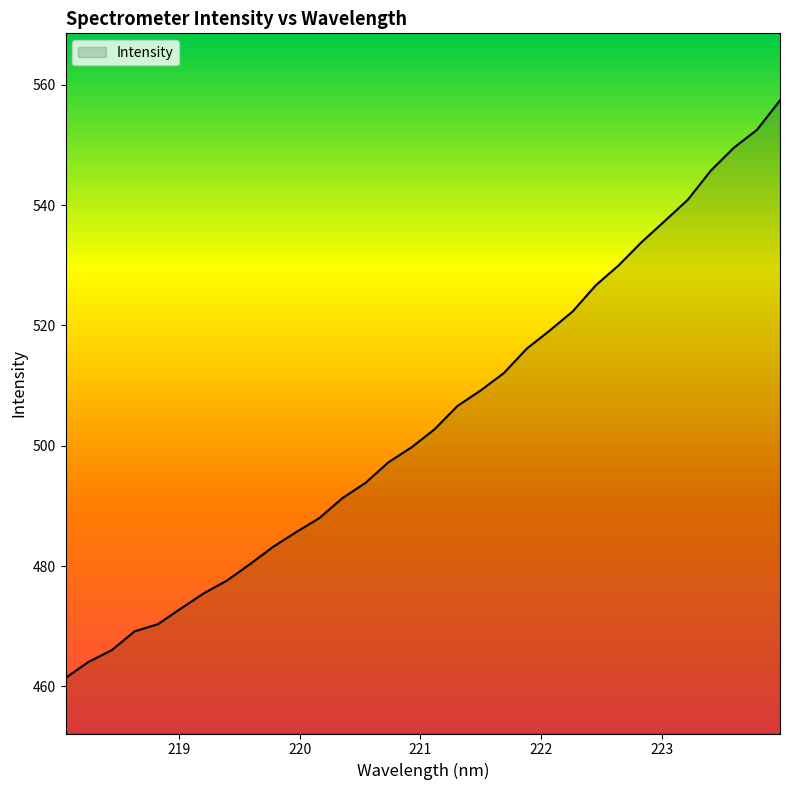

What is the maximum value shown in the chart?

557.4